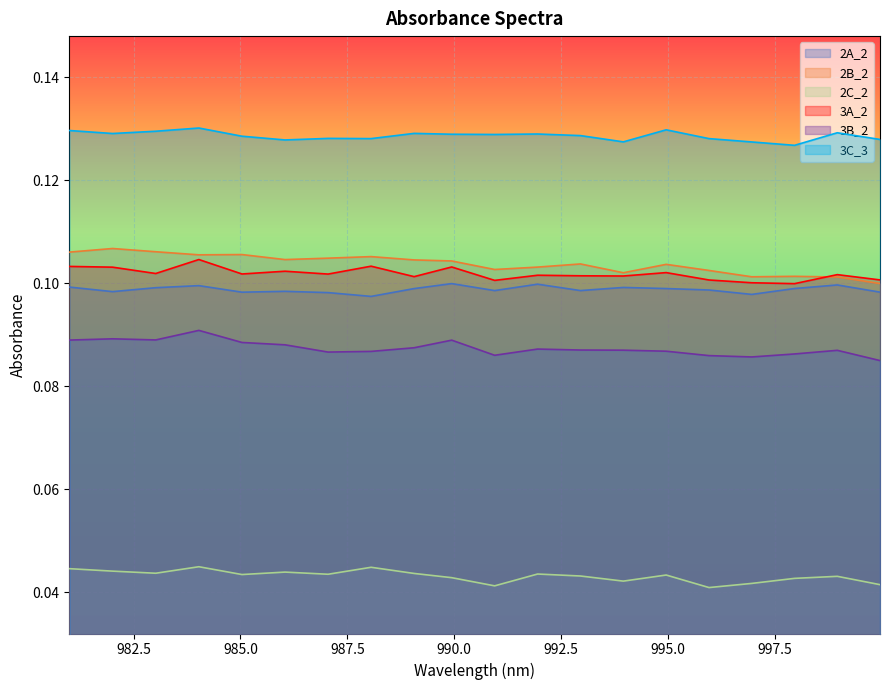

What is the sum of all 3C_3 values?

2.6